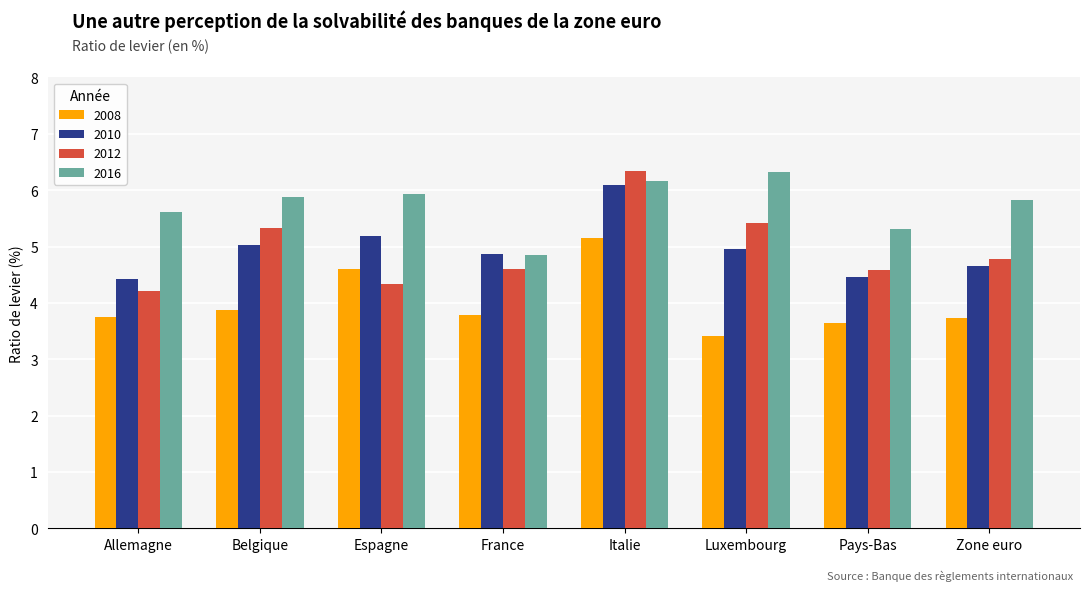

The 2012 series shows 2.1 at Belgique. True or false?

False